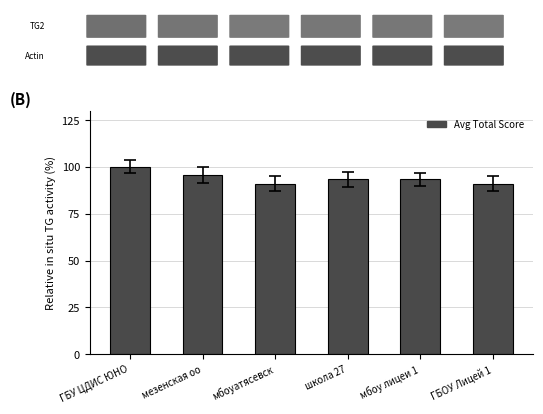

What is the difference between the maximum and minimum values?

8.9